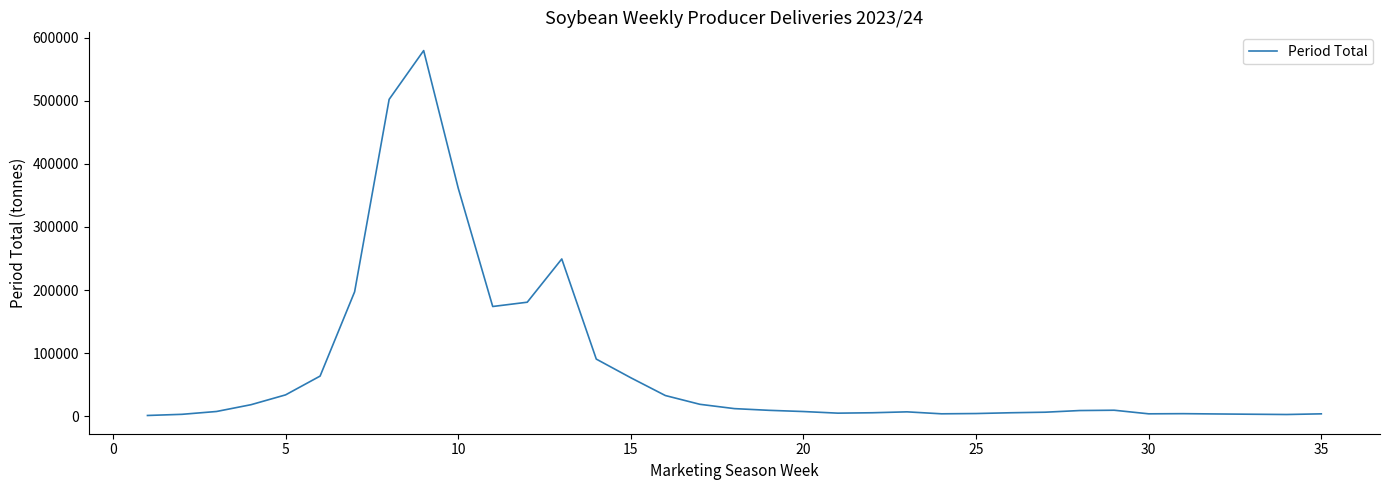

Does the chart have visible grid lines?

No